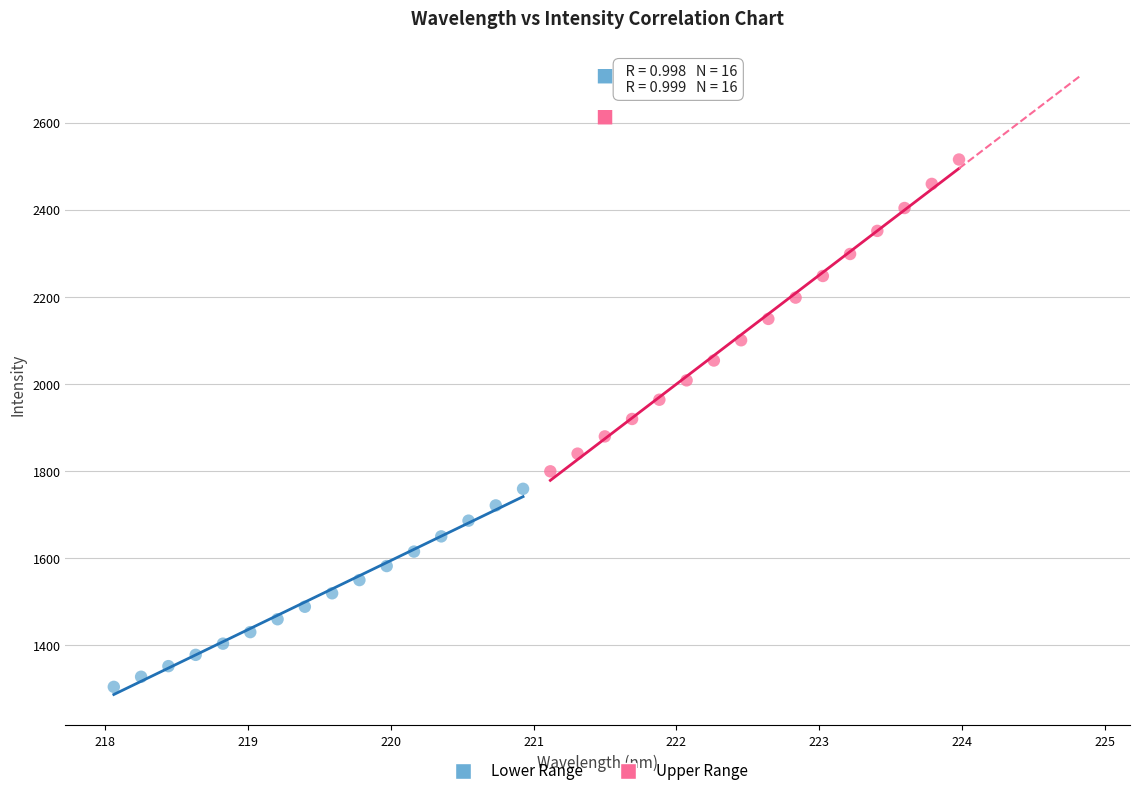

Which series contains the highest Y value?

Upper Range